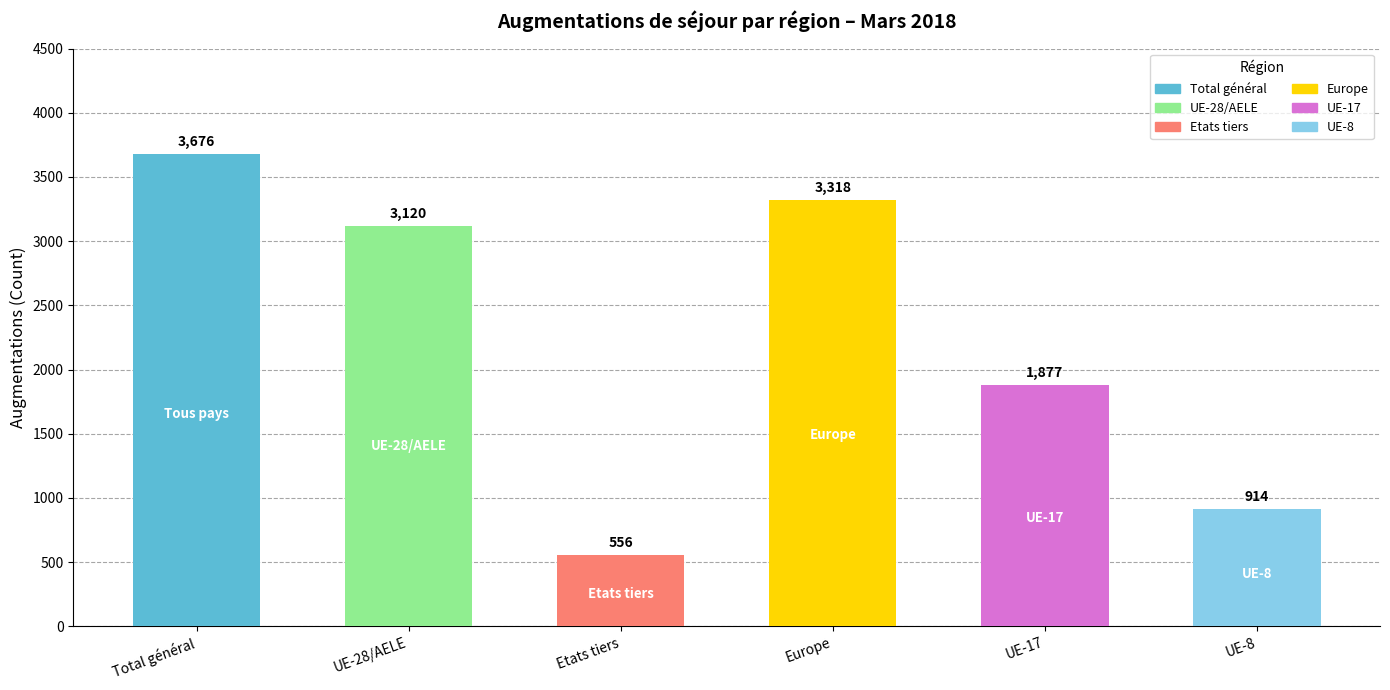

How many data points are less than 3120?

3